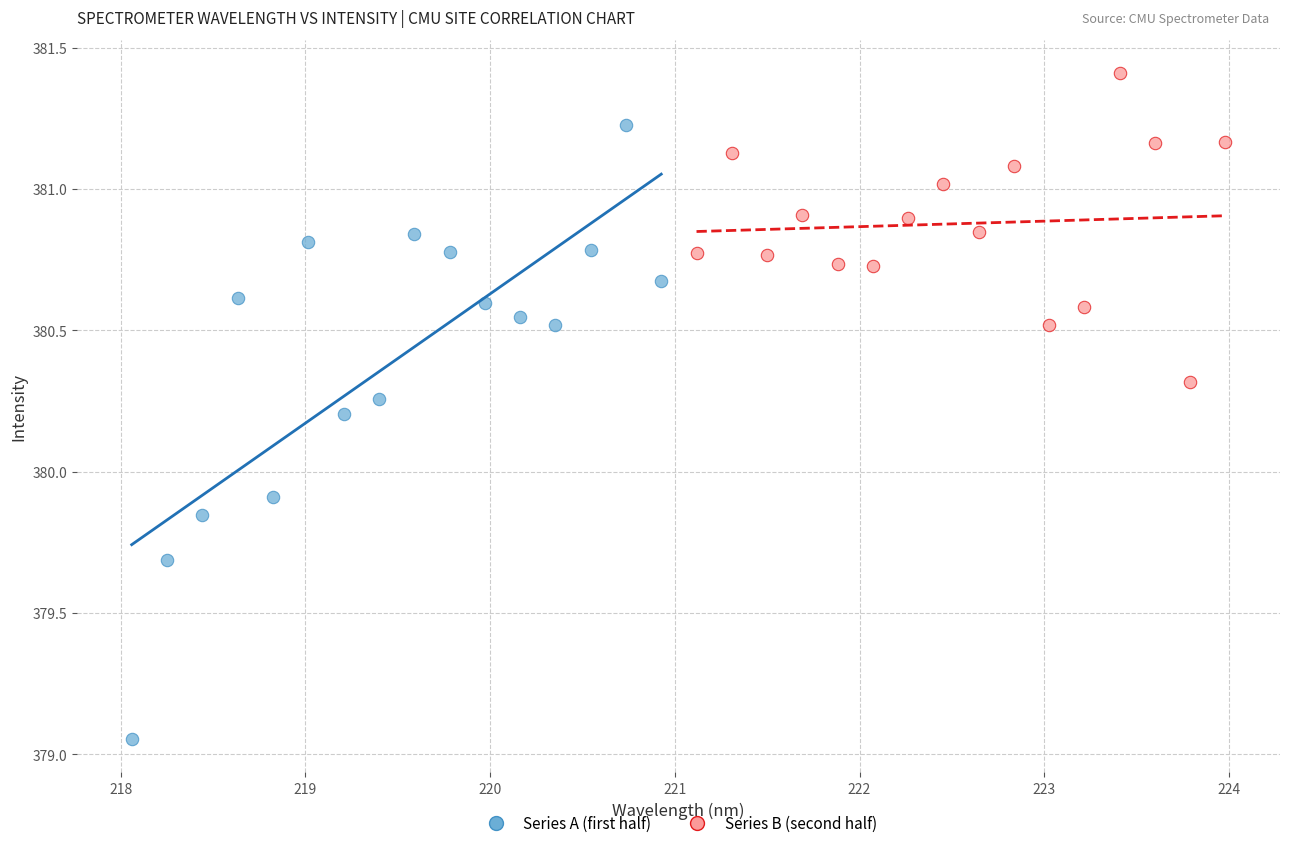

What are all the series names shown in the legend?

Series A (first half), Series B (second half)